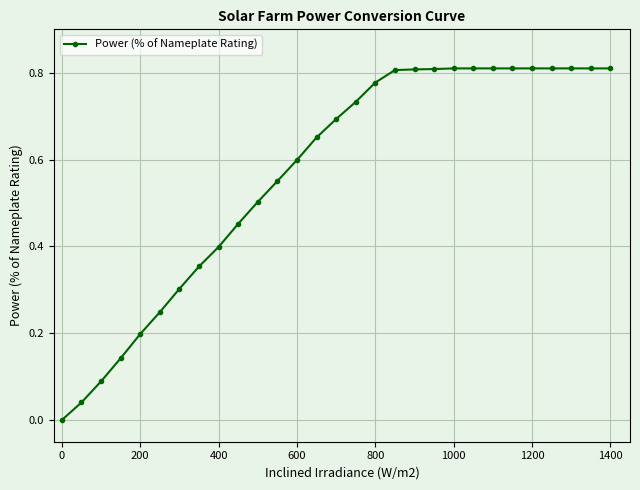

What is the sum of all values?

16.4